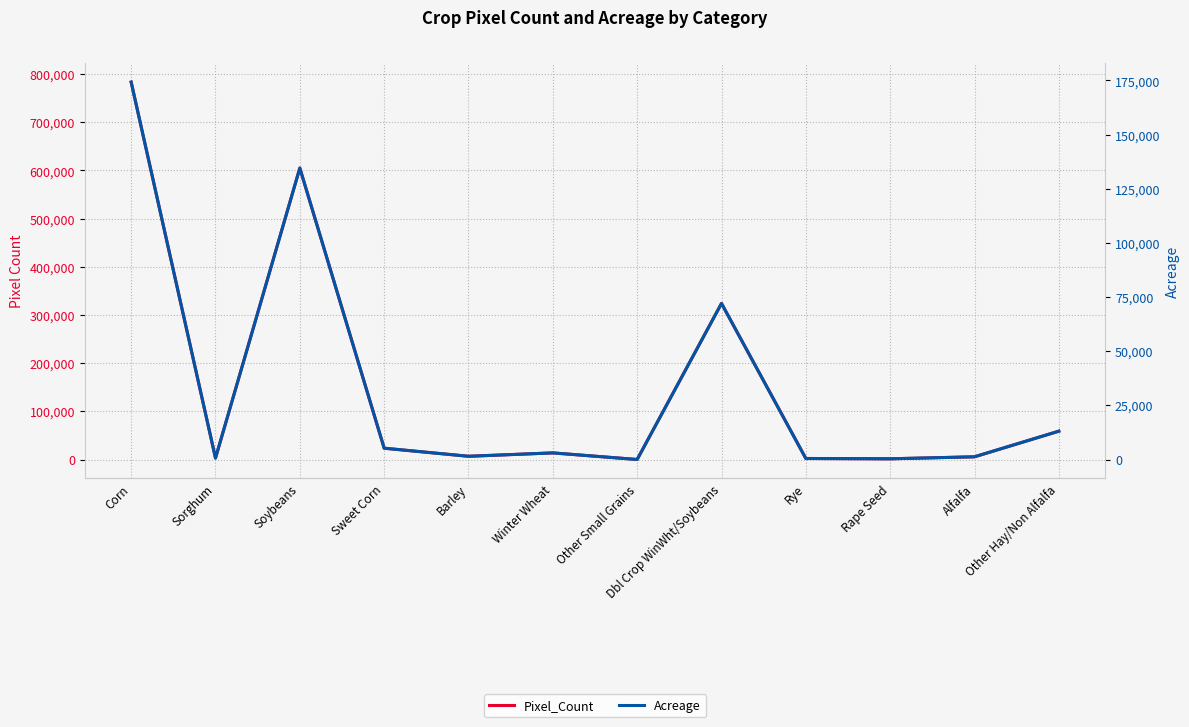

What is the smallest value displayed?

4.0